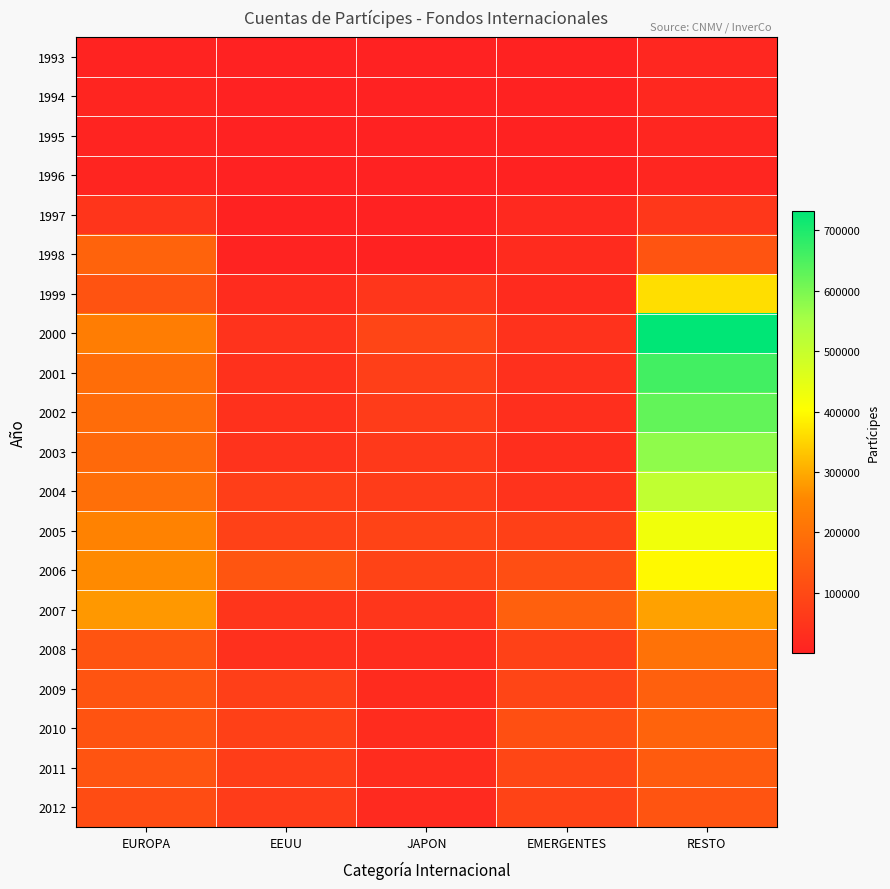

At which category is the sum across all series the highest?

RESTO